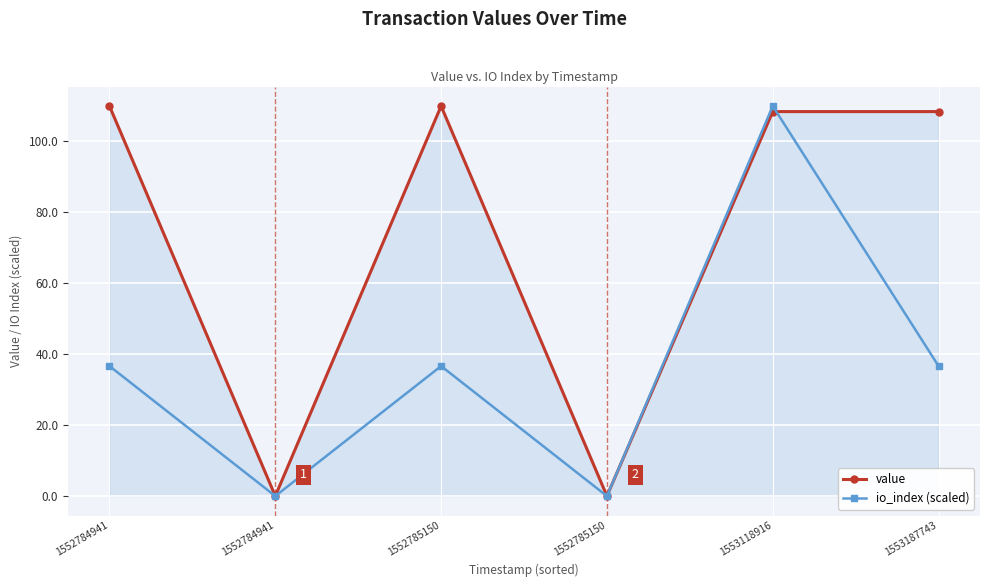

The io_index (scaled) series shows 45.6 at 1552785150. True or false?

False